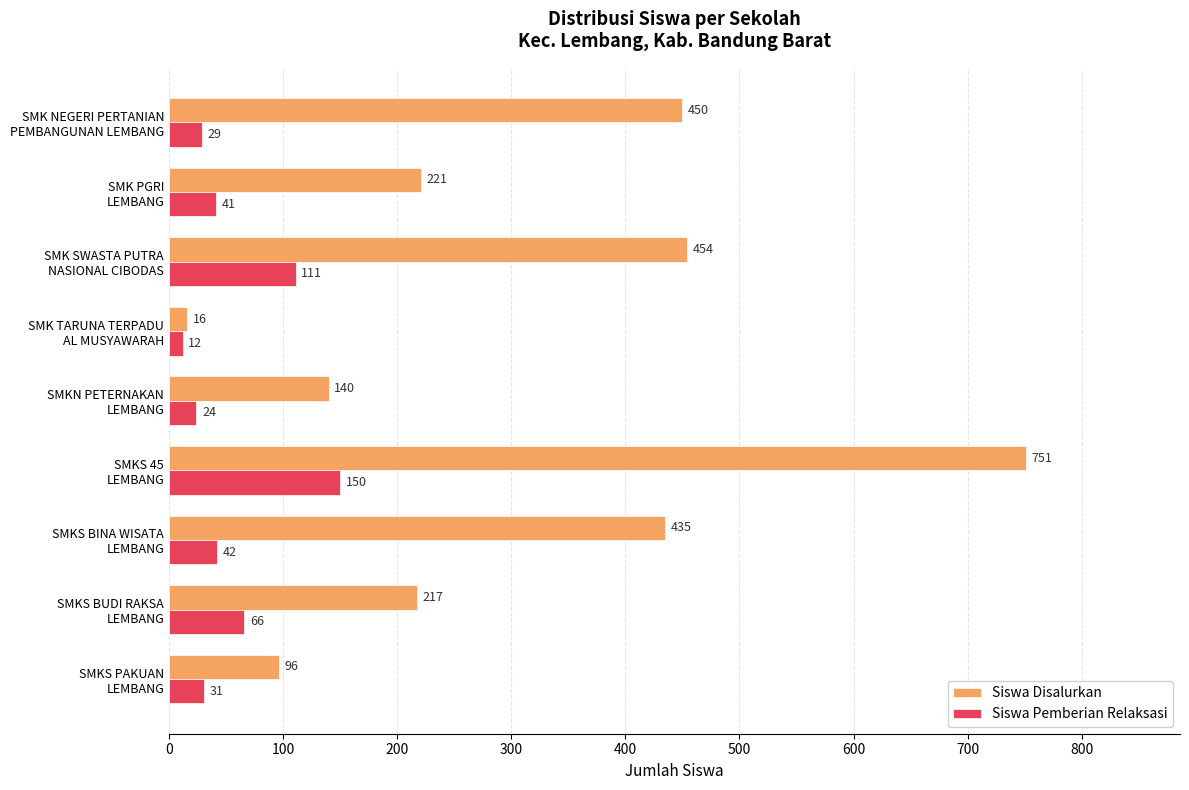

What is the highest value of the Siswa Disalurkan series?

751